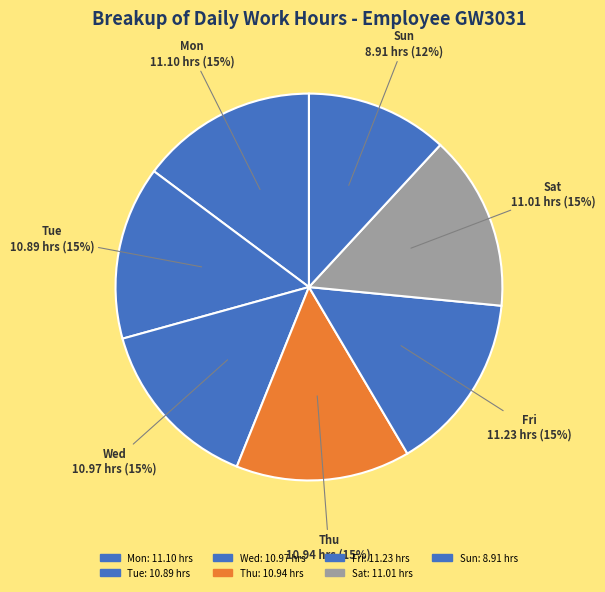

Count the number of slices in the pie.

7